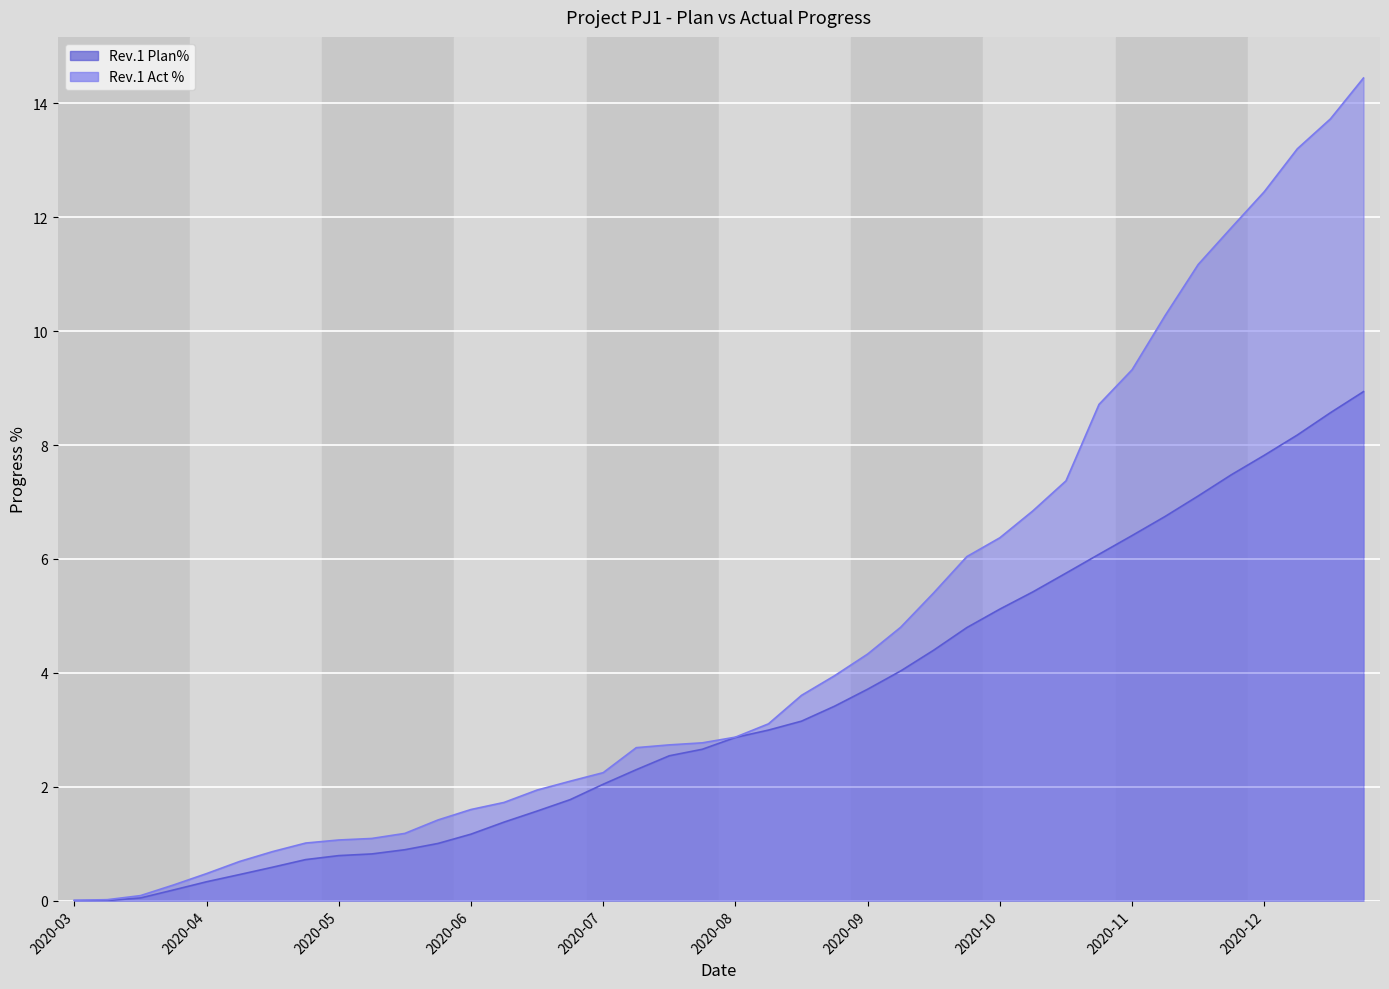

Is the value of Rev.1 Plan% at 2020-10-30 greater than the value of Rev.1 Act % at 2020-04-24?

Yes